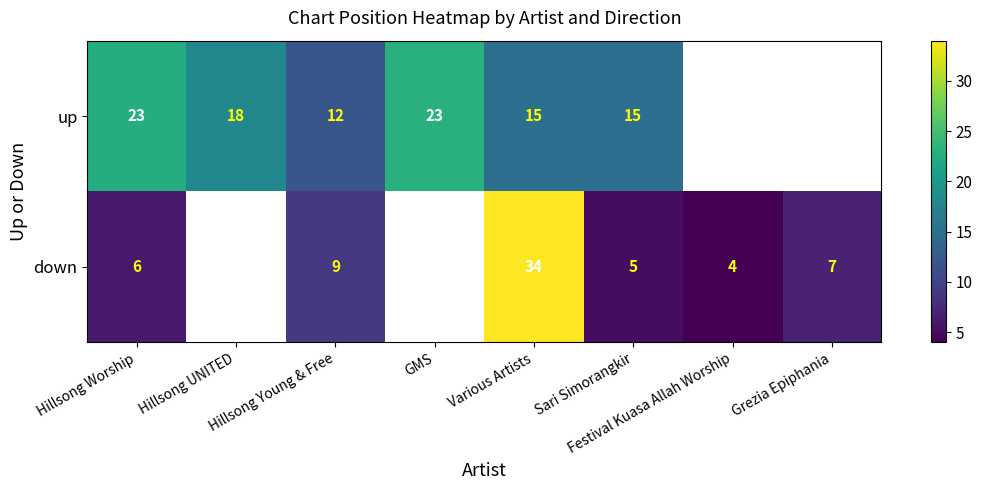

What is the total value across all series at Various Artists?

49.0